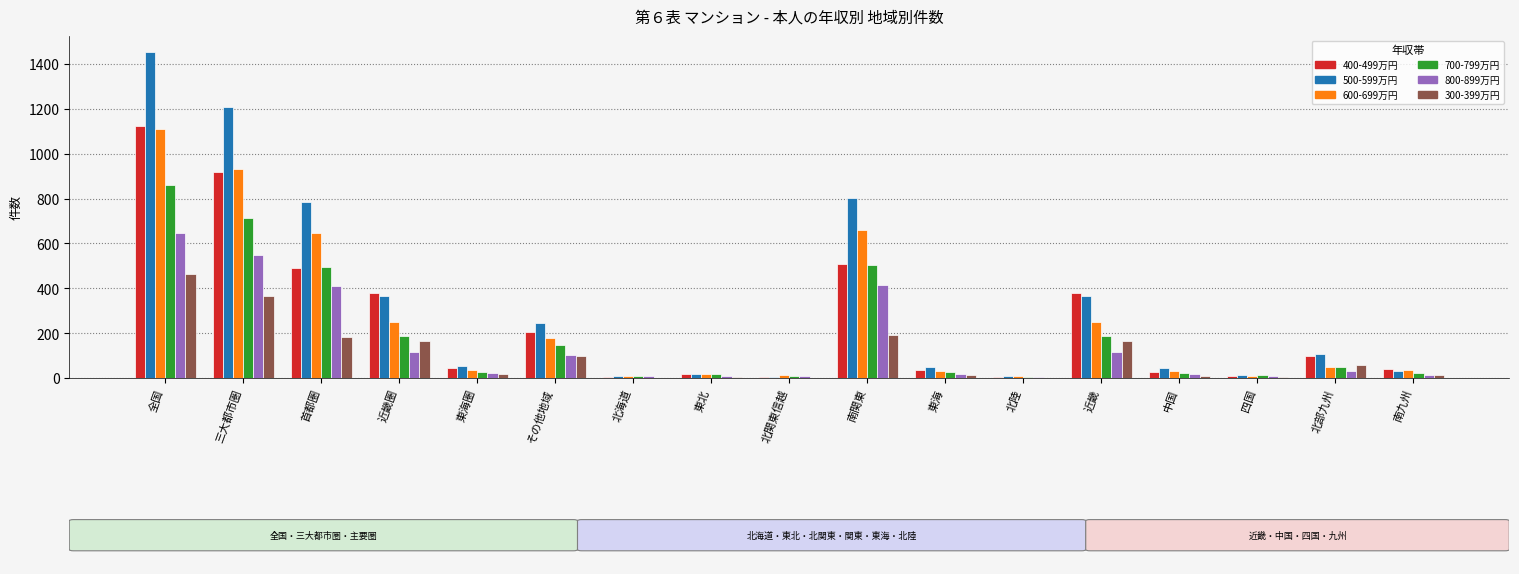

At which category is the sum across all series the highest?

全国